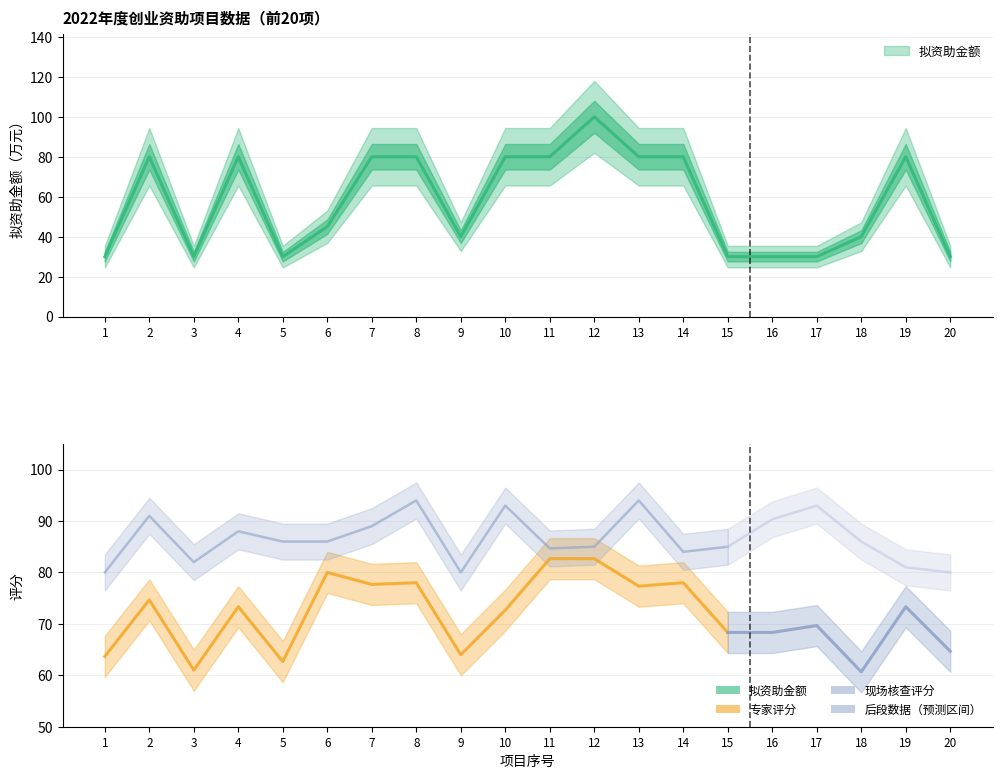

At which category is the sum across all series the highest?

12